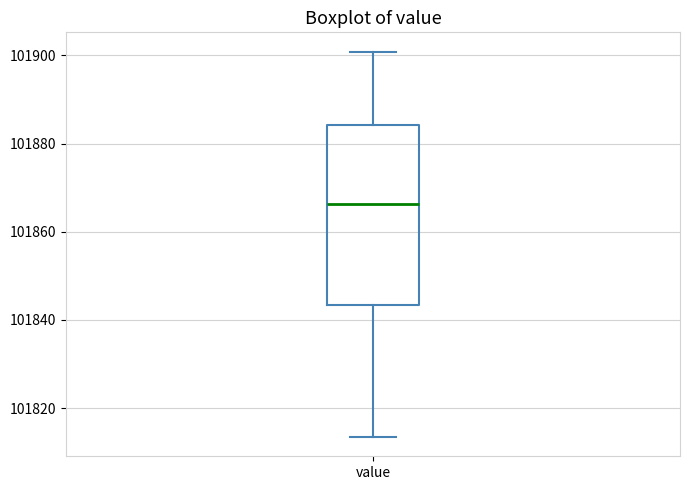

Transcribe this box plot: give where the median line is, the range the box spans, and where the two whiskers end, as read against the y-axis. The values are not printed on the chart, so give them approximately, as read against the axis.

median 101866, box 101844 to 101884, whiskers 101814 to 101900